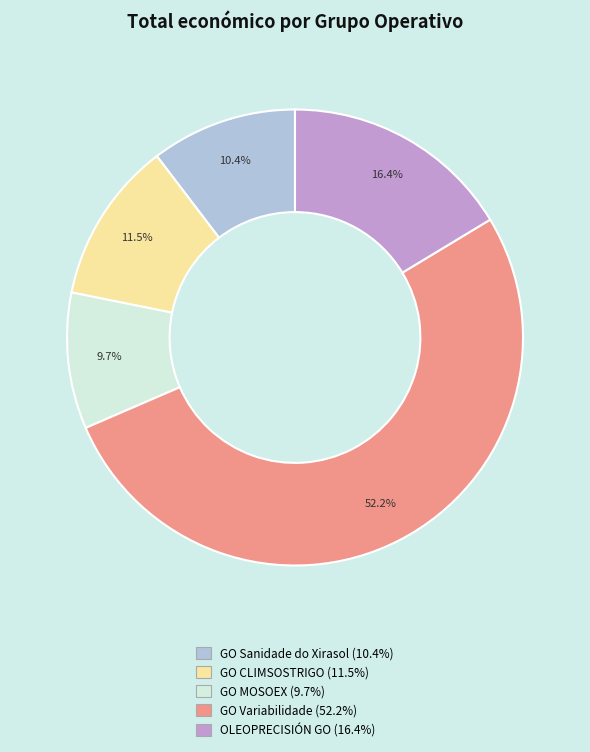

Rank the categories by value from highest to lowest.

GO Variabilidade, OLEOPRECISIÓN GO, GO CLIMSOSTRIGO, GO Sanidade do Xirasol, GO MOSOEX